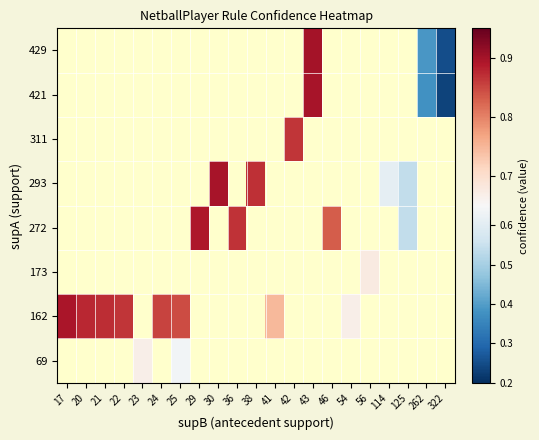

What is the minimum value shown in the chart?

0.2